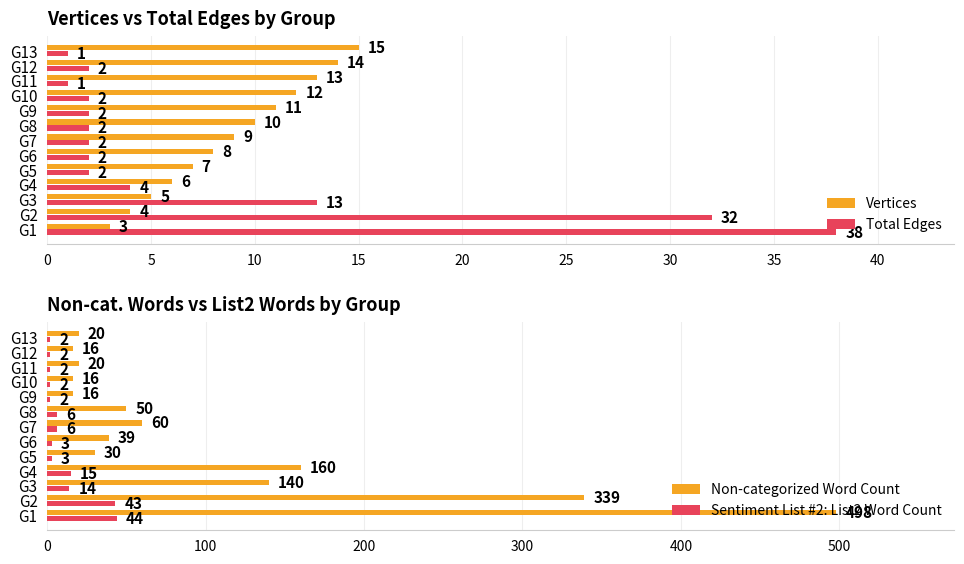

What is the greatest value displayed?

498